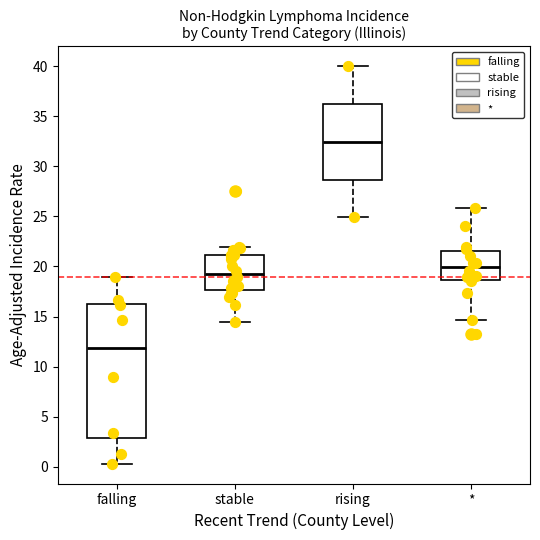

Which box's median line is the lowest?

falling